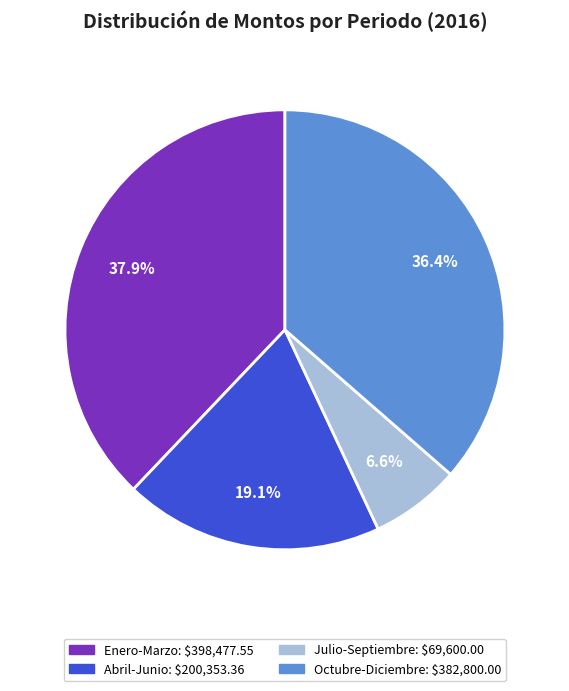

Between Enero-Marzo and Octubre-Diciembre, which is larger?

Enero-Marzo